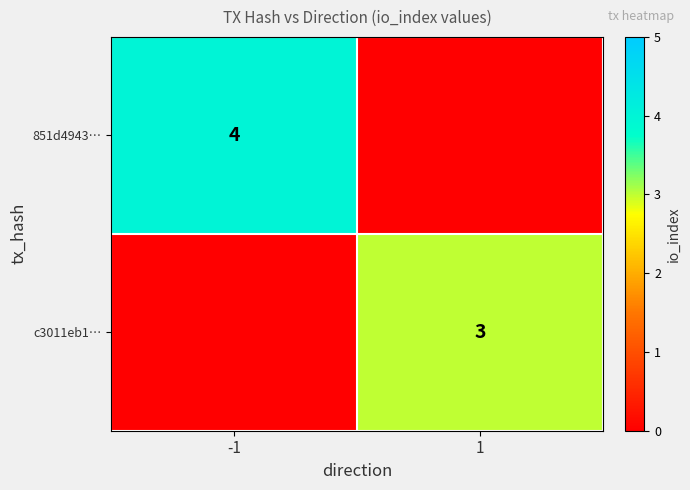

What is the total value across all series at -1?

4